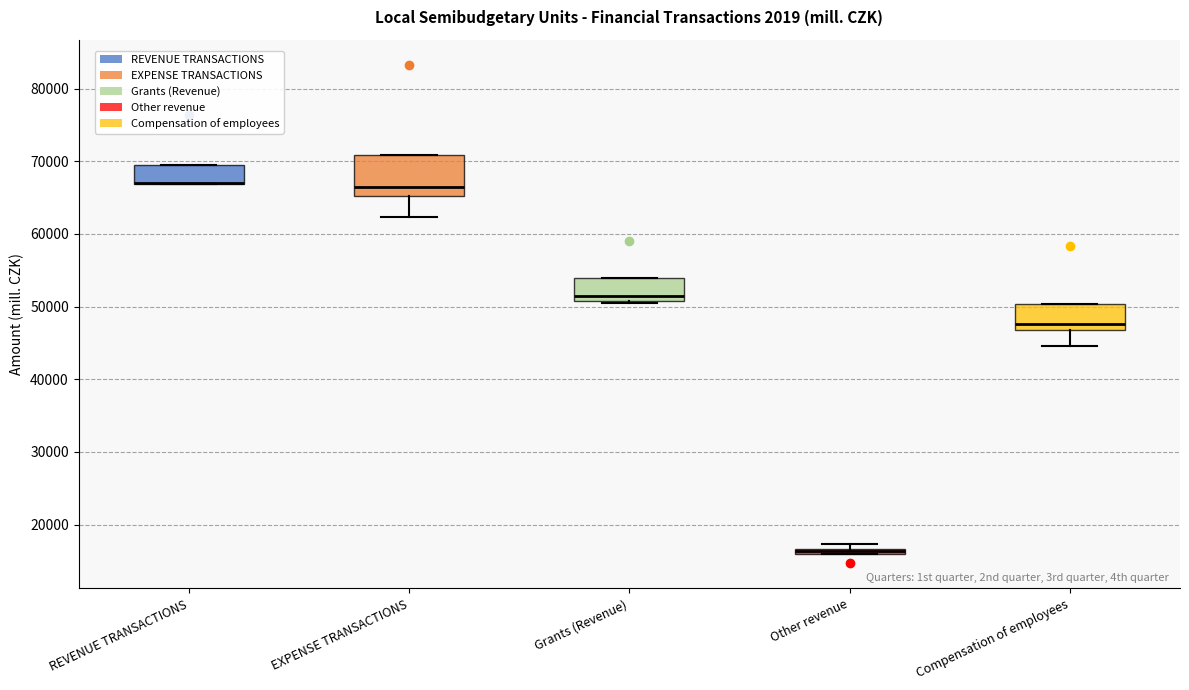

Where does the lower whisker of the box for Compensation of employees end on the y-axis? The values are not printed on the chart, so give them approximately, as read against the axis.

45000